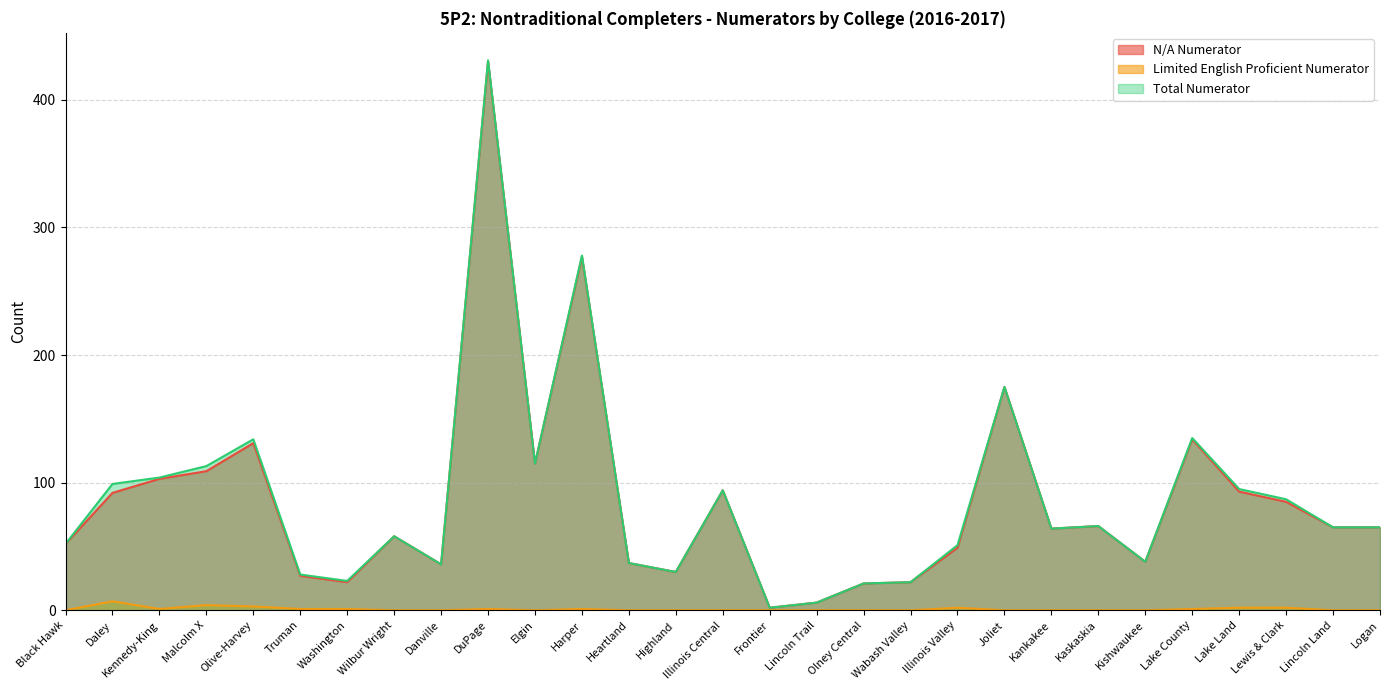

How many lines are shown in the chart?

3